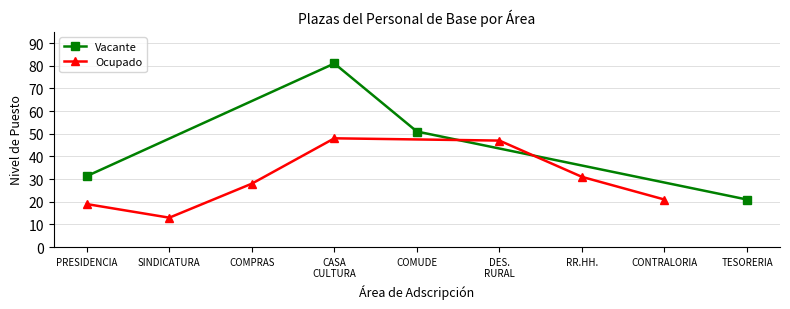

True or false: Ocupado has more than 2 points higher than both neighbors.

False